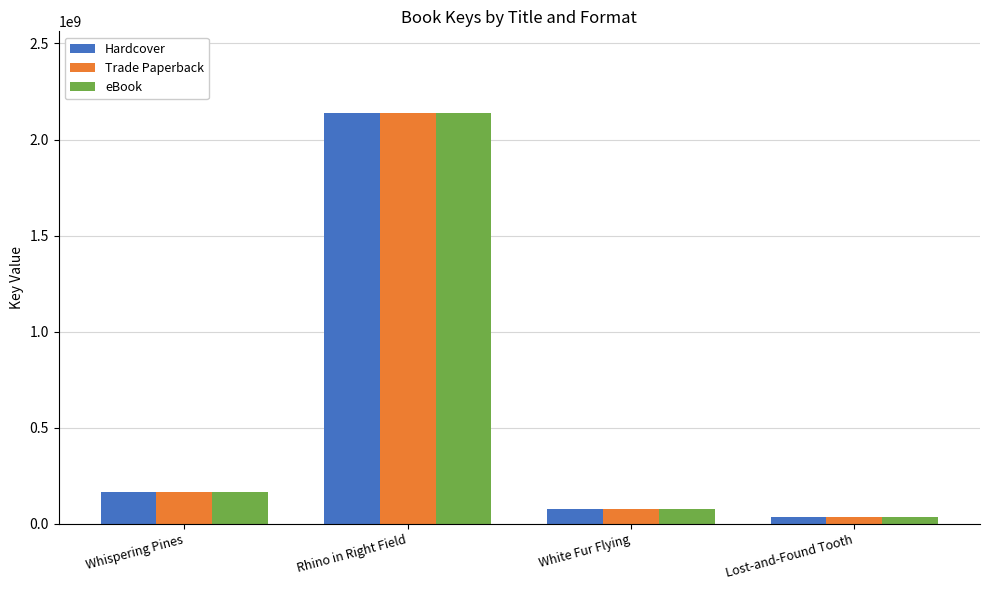

What position from the left is White Fur Flying?

3